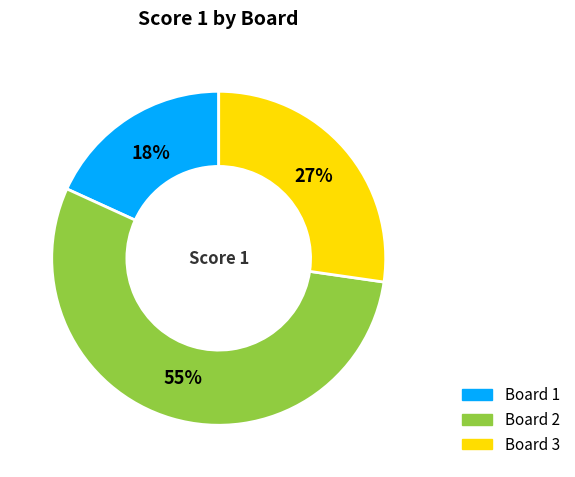

Does any single category account for the majority?

Yes